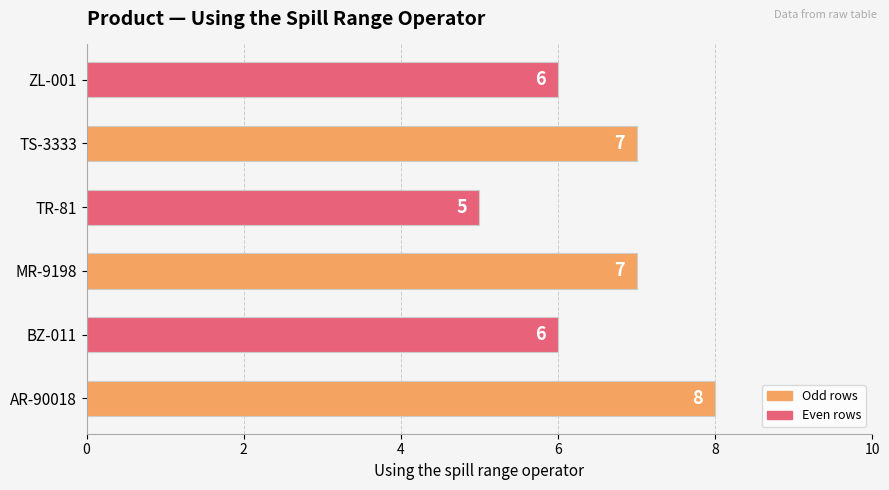

What is the approximate value at MR-9198?

7